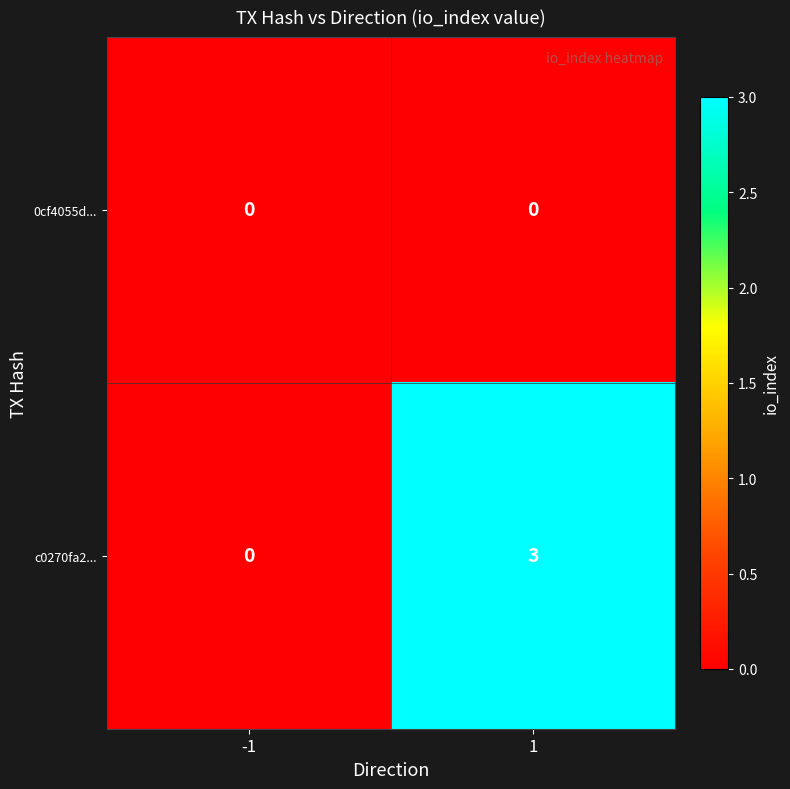

Which series has the largest total across all categories?

c0270fa2...